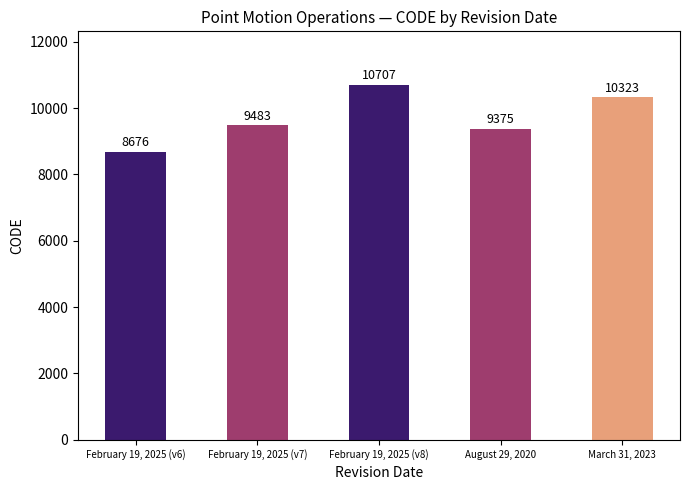

Which has a higher value, February 19, 2025 (v6) or August 29, 2020?

August 29, 2020